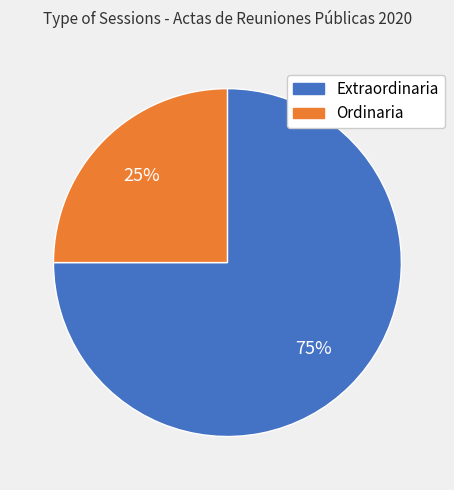

What is the largest slice in the pie chart?

Extraordinaria